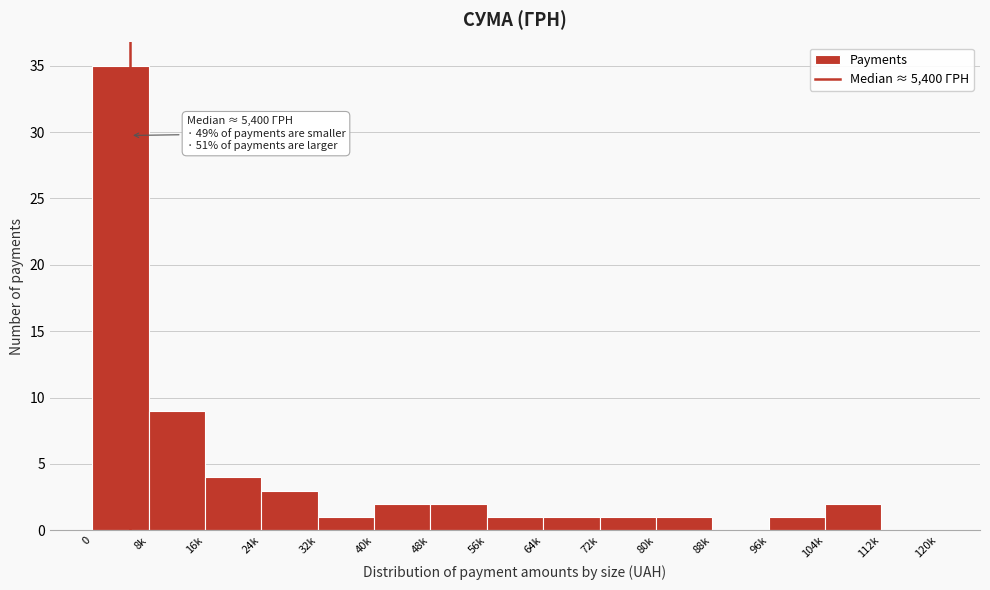

Reading right to left, list all the values displayed in this chart.

112k=0	104k=2	96k=1	88k=0	80k=1	72k=1	64k=1	56k=1	48k=2	40k=2	32k=1	24k=3	16k=4	8k=9	0=35